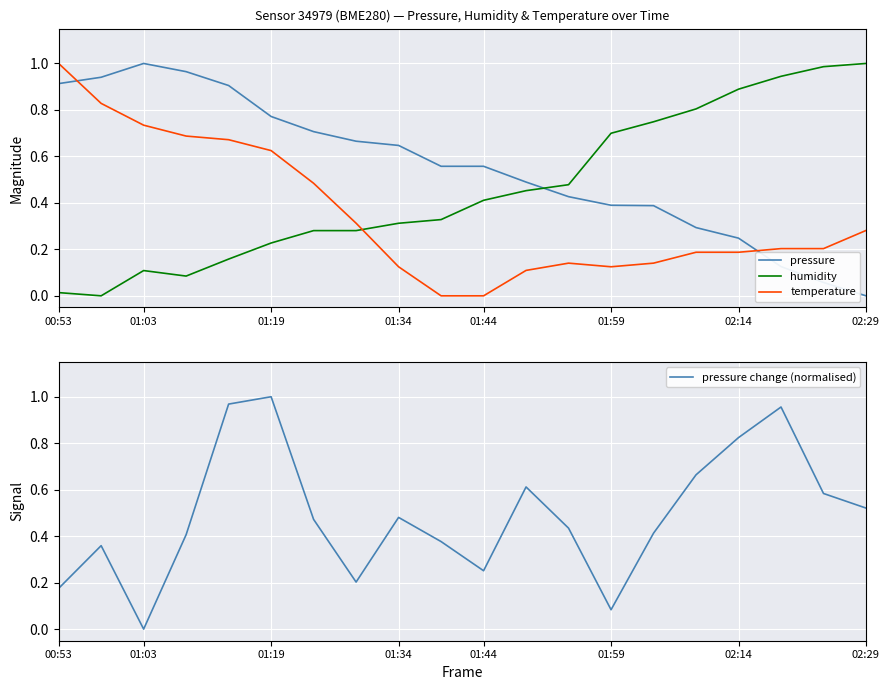

Where is the first local minimum for pressure change (normalised)?

01:03